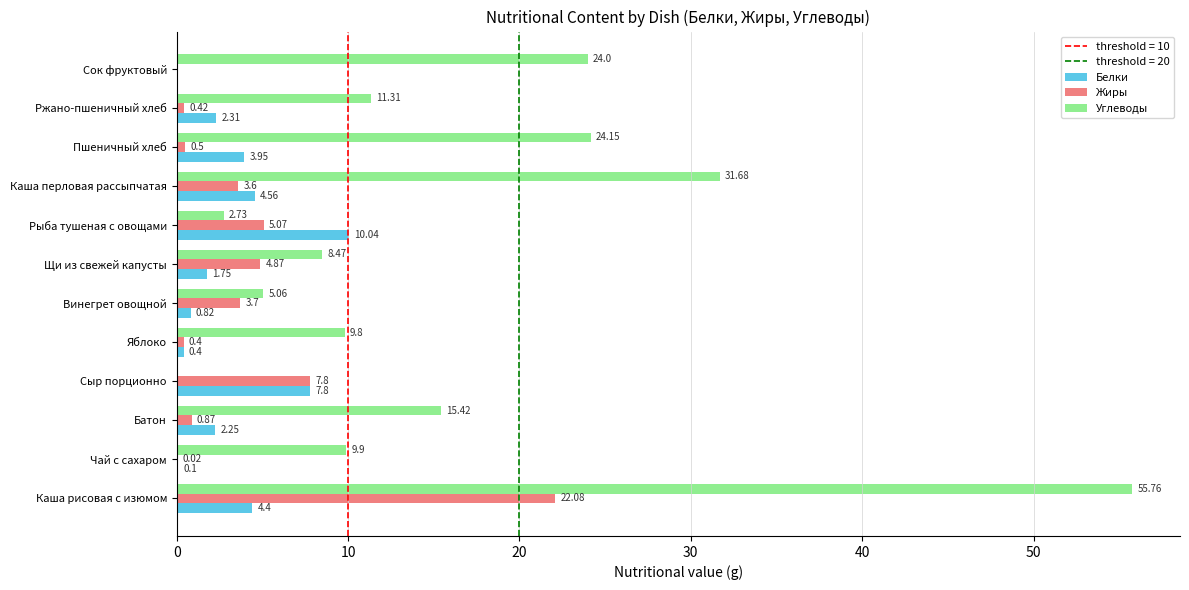

Which category has the highest value in the Белки series?

Рыба тушеная с овощами